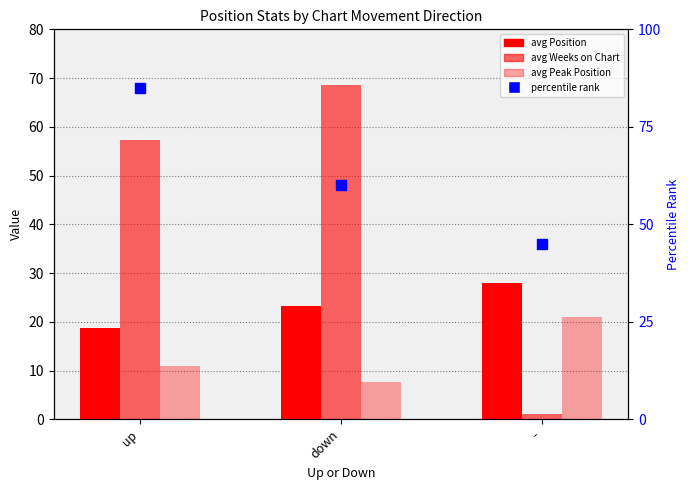

Which series has the widest spread of Y values?

avg Weeks on Chart